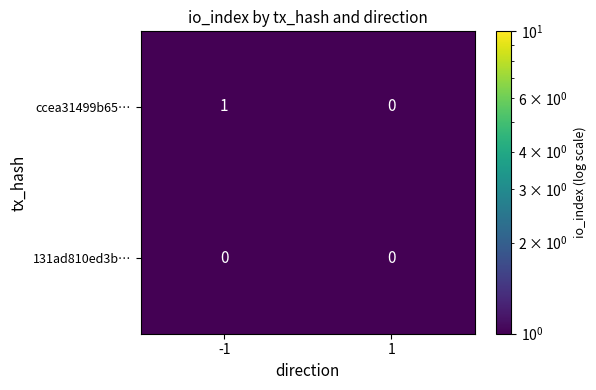

Which series has the largest range (max minus min)?

ccea31499b65…